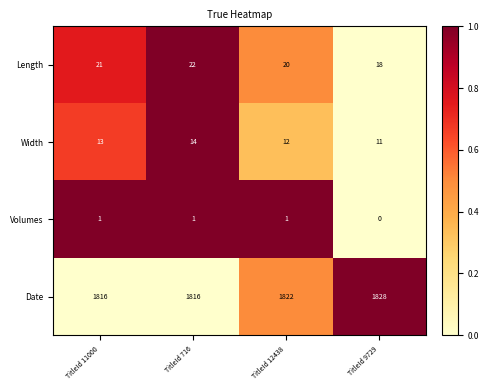

Reading right to left, transcribe all the data shown in this chart.

Length: 18	20	22	21
Width: 11	12	14	13
Volumes: 0	1	1	1
Date: 1828	1822	1816	1816